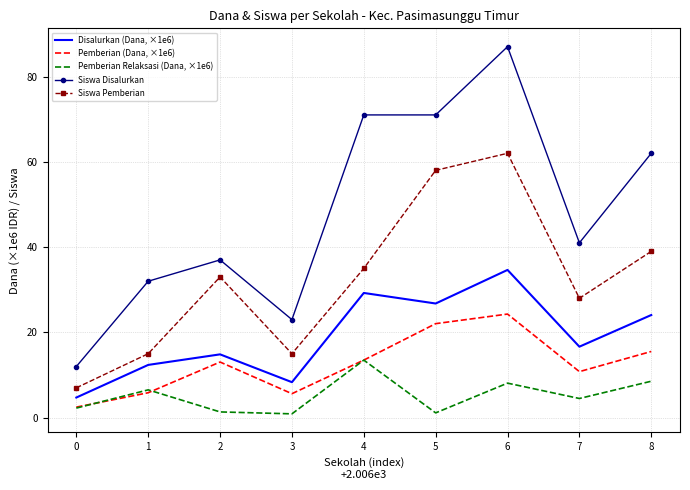

Where is the first local maximum for Siswa Pemberian?

2